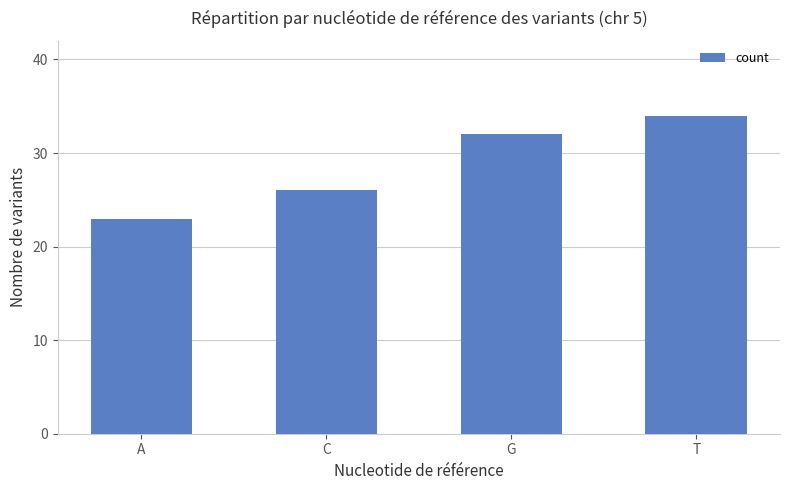

Count the values in the range 26 to 34.

3